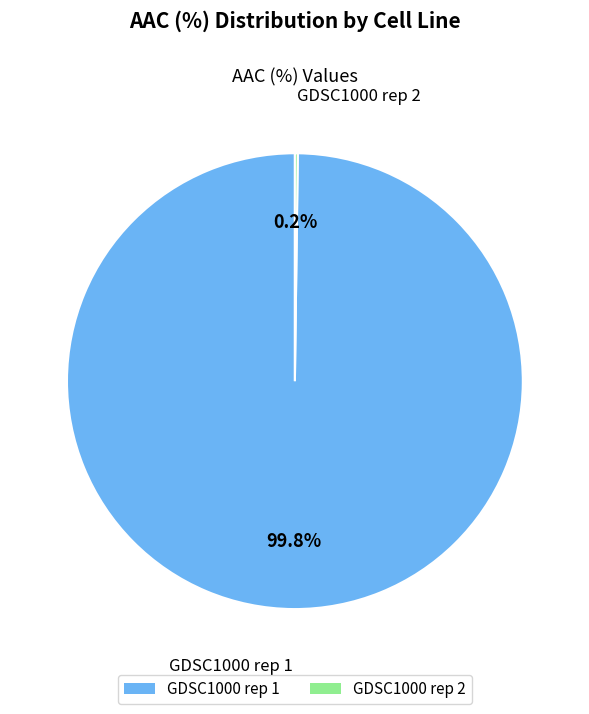

Which category has the biggest portion of the pie?

GDSC1000 rep 1